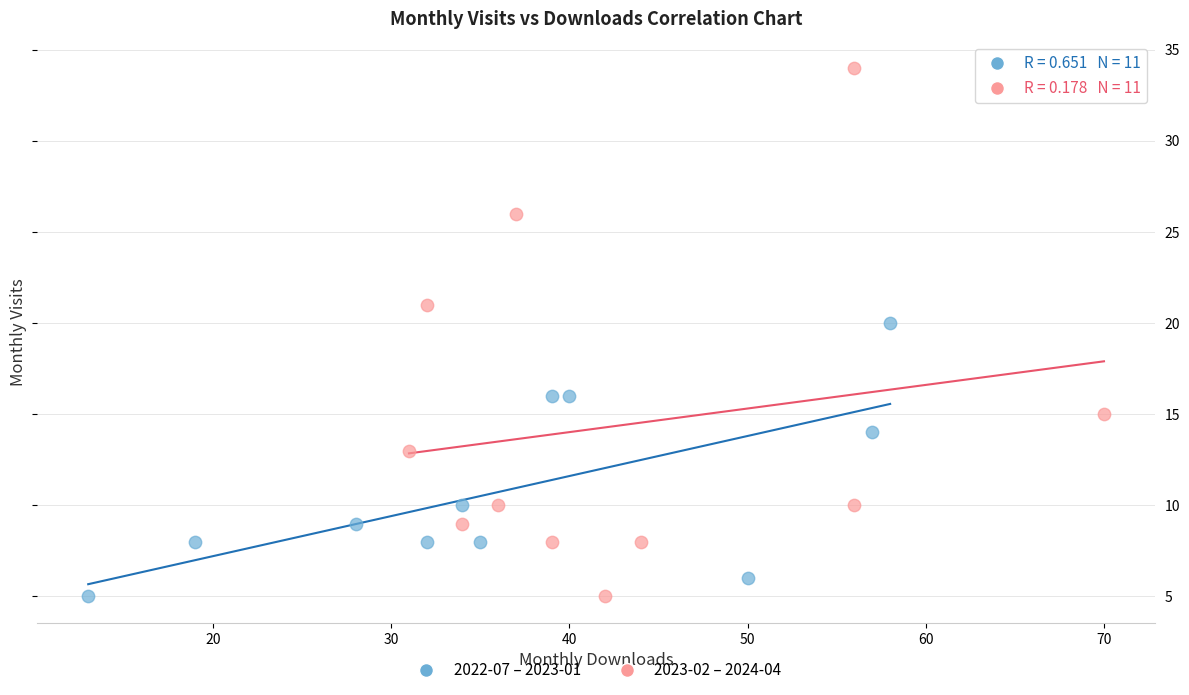

Which series has the widest spread of Y values?

2023-02 – 2024-04